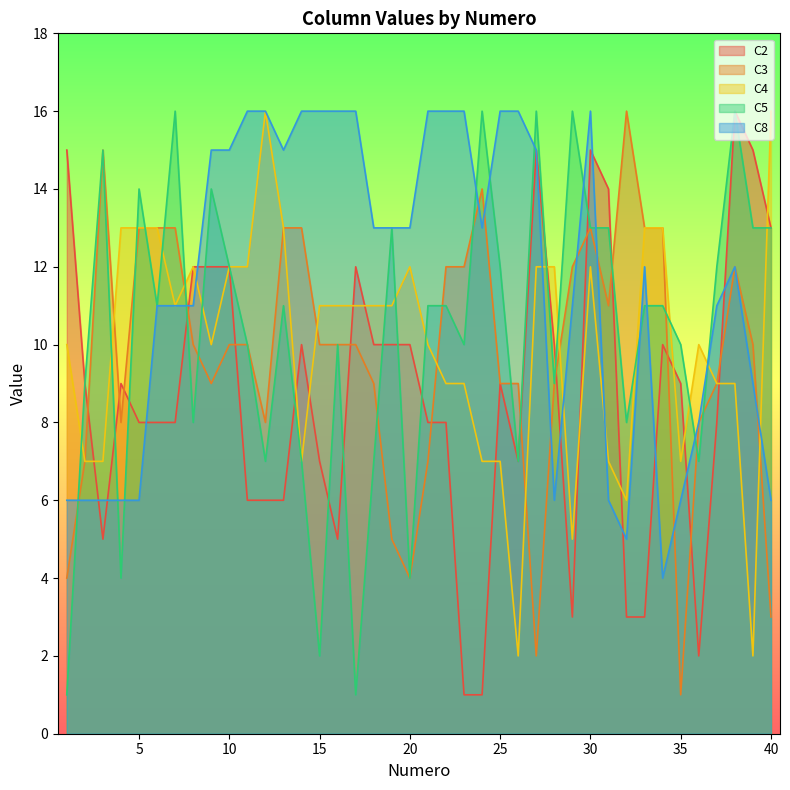

At which category does C2 reach its first local peak?

4